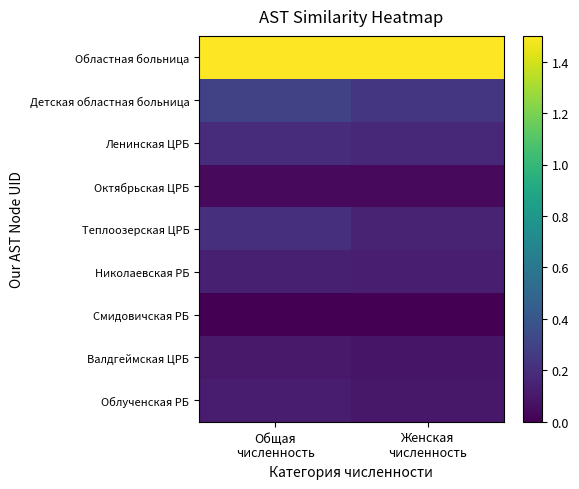

Reading left to right, transcribe all the data shown in this chart.

Областная больница: Общая
численность=1.5	Женская
численность=1.5
Детская областная больница: Общая
численность=0.3	Женская
численность=0.2
Ленинская ЦРБ: Общая
численность=0.2	Женская
численность=0.2
Октябрьская ЦРБ: Общая
численность=0.0	Женская
численность=0.0
Теплоозерская ЦРБ: Общая
численность=0.2	Женская
численность=0.1
Николаевская РБ: Общая
численность=0.1	Женская
численность=0.1
Смидовичская РБ: Общая
численность=0.0	Женская
численность=0.0
Валдгеймская ЦРБ: Общая
численность=0.1	Женская
численность=0.1
Облученская РБ: Общая
численность=0.1	Женская
численность=0.1